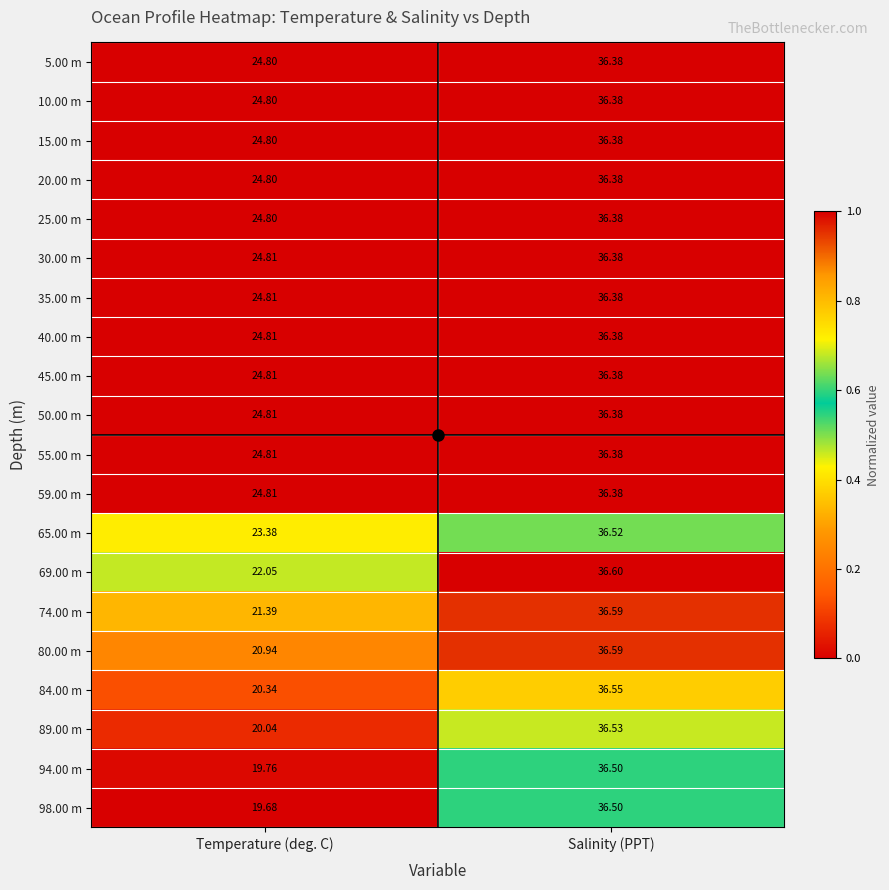

At which category is the sum across all series the highest?

Salinity (PPT)